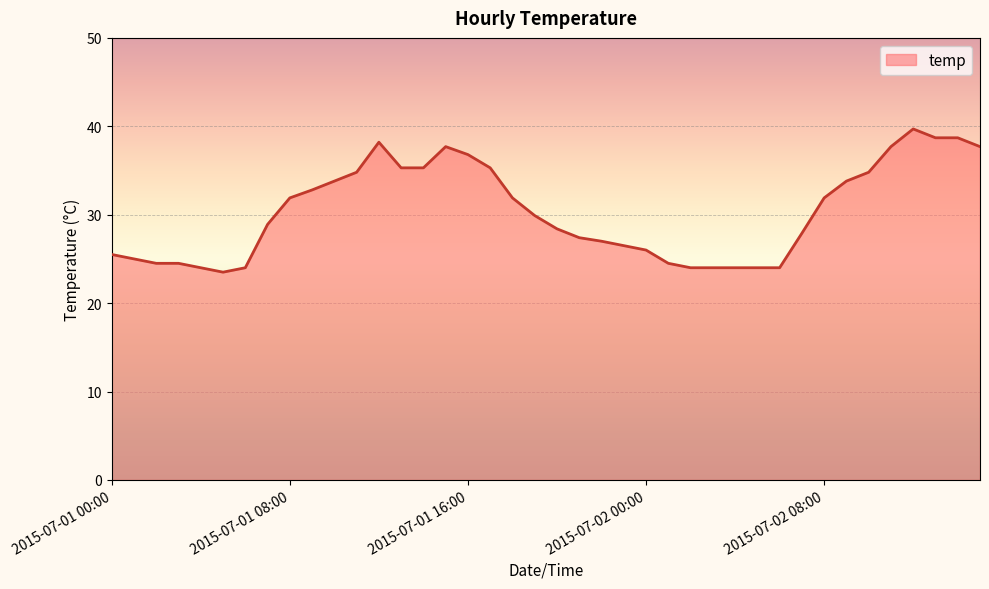

Does the chart display data point markers on the line(s)?

No